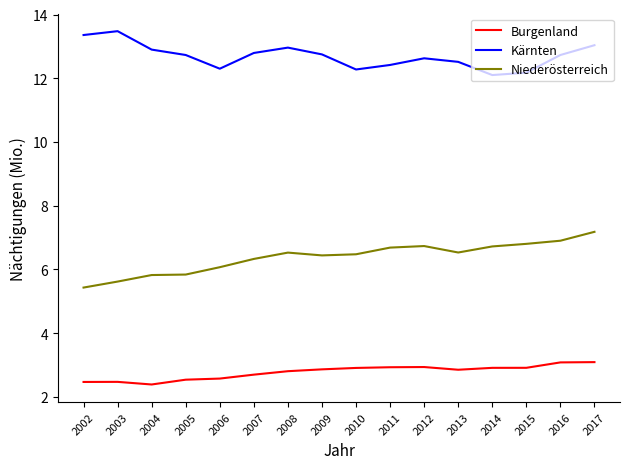

True or false: Burgenland and Niederösterreich intersect in this chart.

False